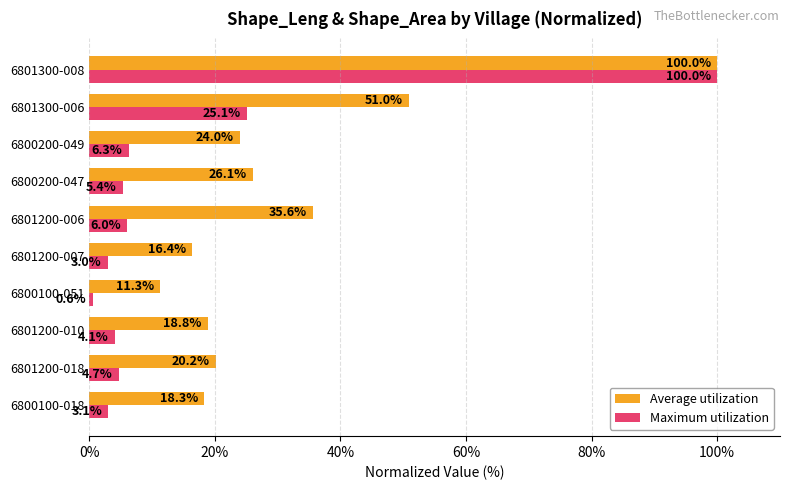

Where is Maximum utilization nearest to the value 50?

6801300-006